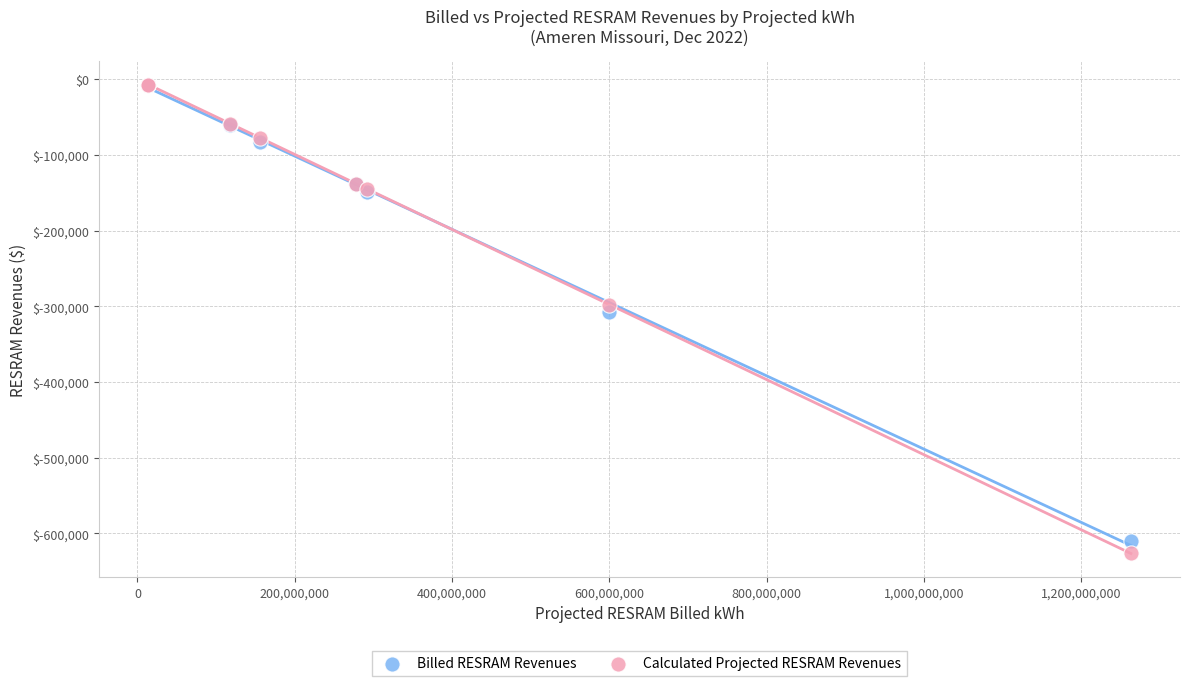

In the Calculated Projected RESRAM Revenues series, what Y value is closest to -316749?

-297697.3